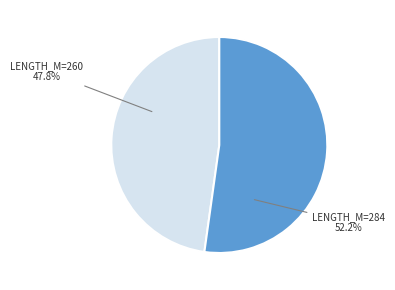

How many slices are in this pie chart?

2